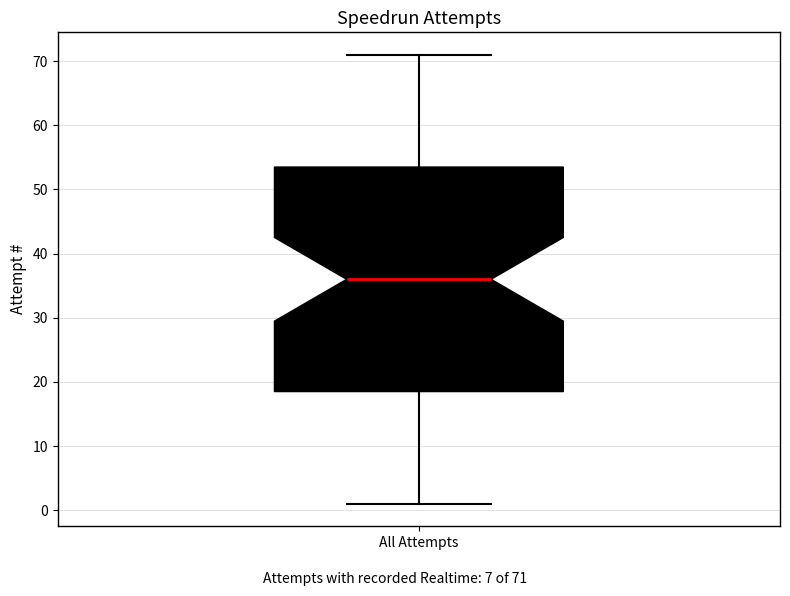

Read this box plot against the y-axis: the position of the median line, the range covered by the box, and the ends of both whiskers. The values are not printed on the chart, so give them approximately, as read against the axis.

median 36, box 19 to 54, whiskers 1 to 71